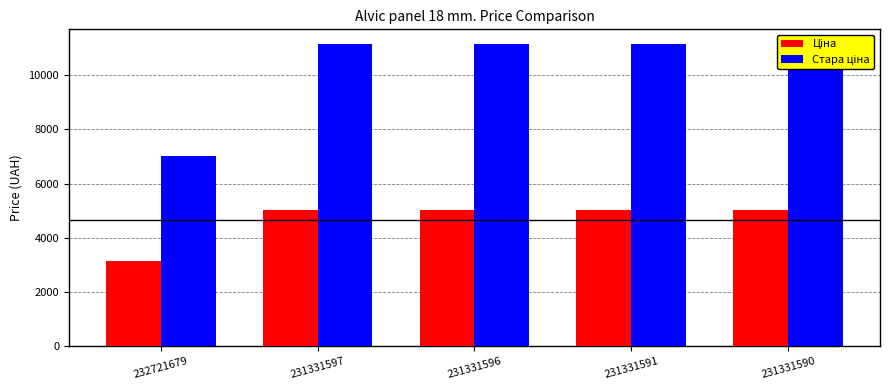

Rank the categories by Ціна value from lowest to highest.

232721679, 231331597, 231331596, 231331591, 231331590